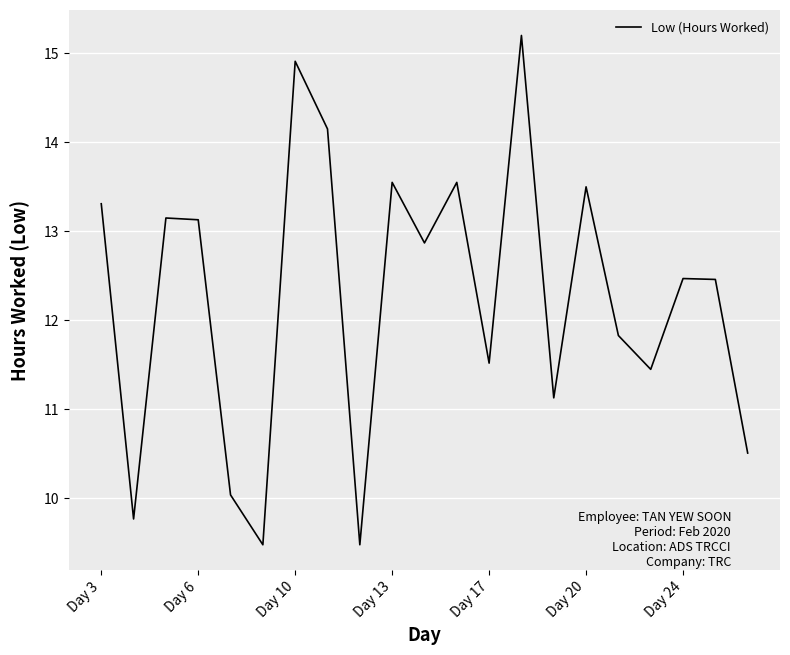

What is the maximum value shown in the chart?

15.2